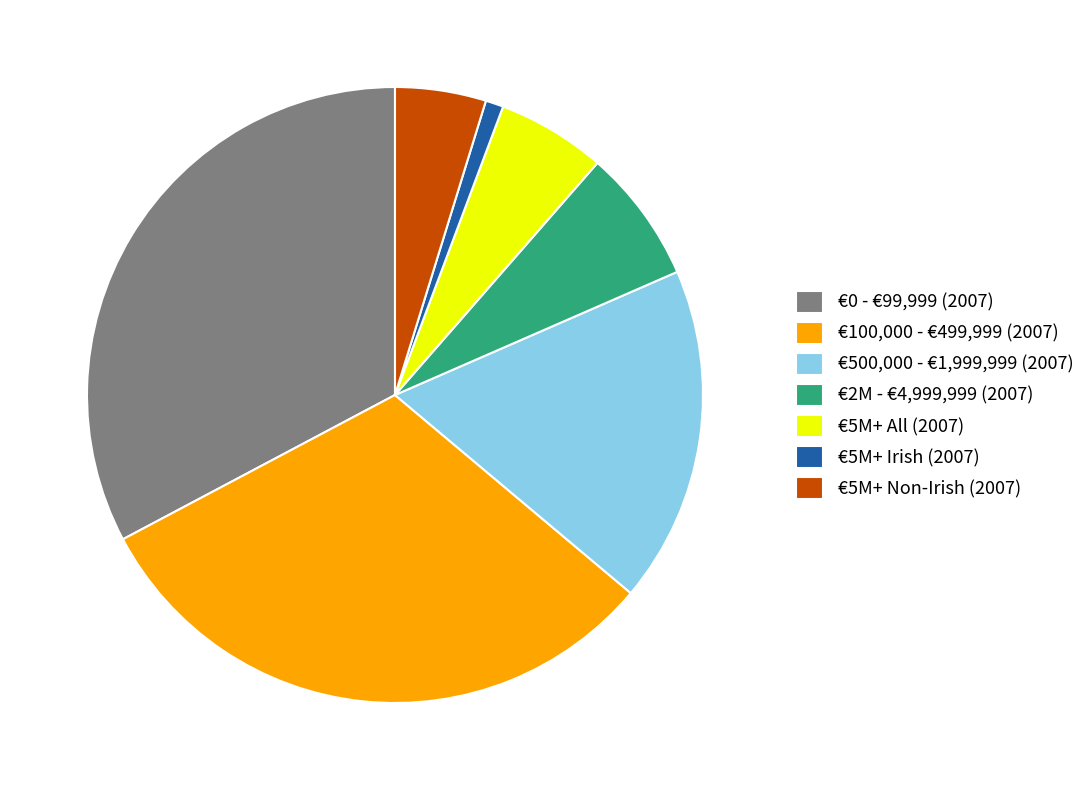

Which has a higher value, €500,000 - €1,999,999 (2007) or €5M+ Non-Irish (2007)?

€500,000 - €1,999,999 (2007)